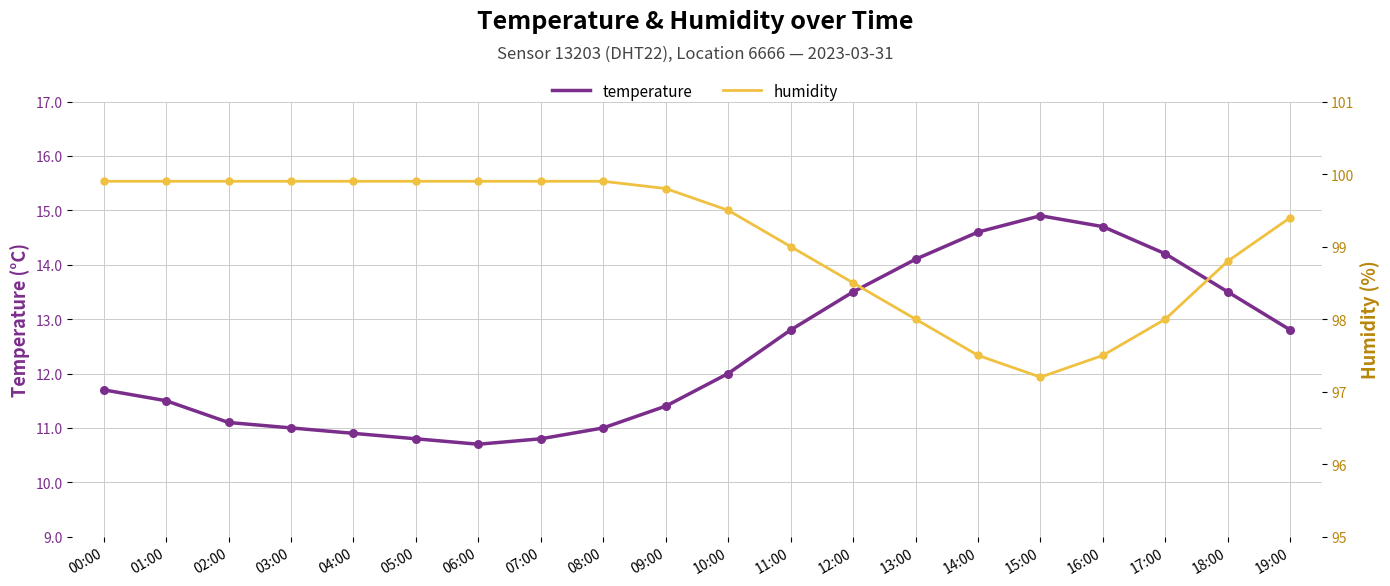

Is the value of temperature at 10:00 greater than the value of humidity at 13:00?

No